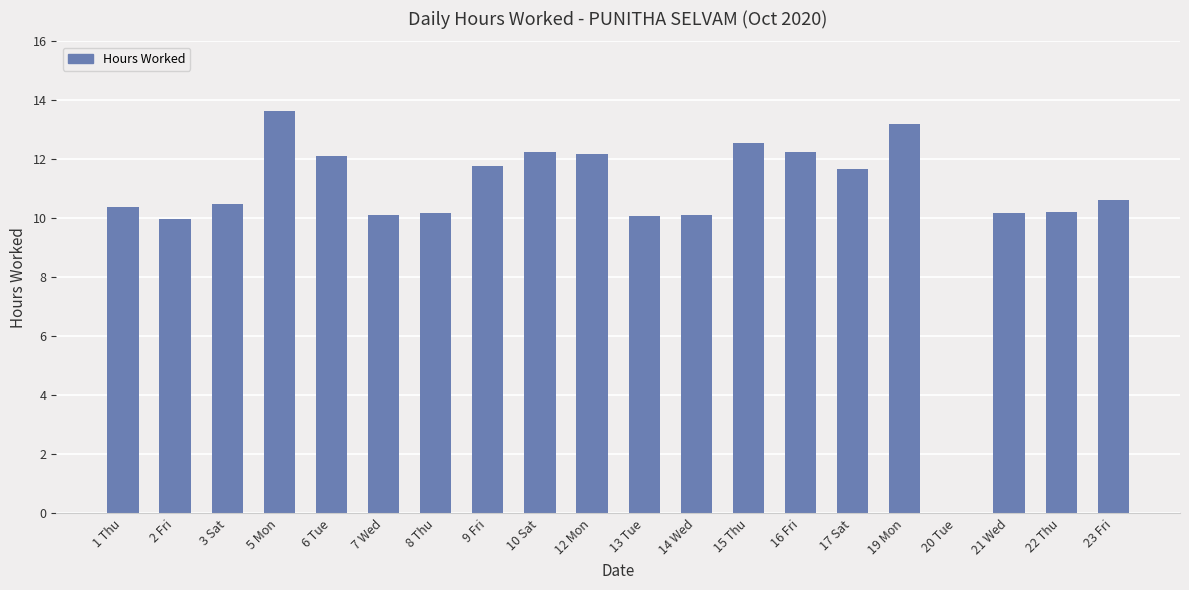

What is the sum of all values?

214.0